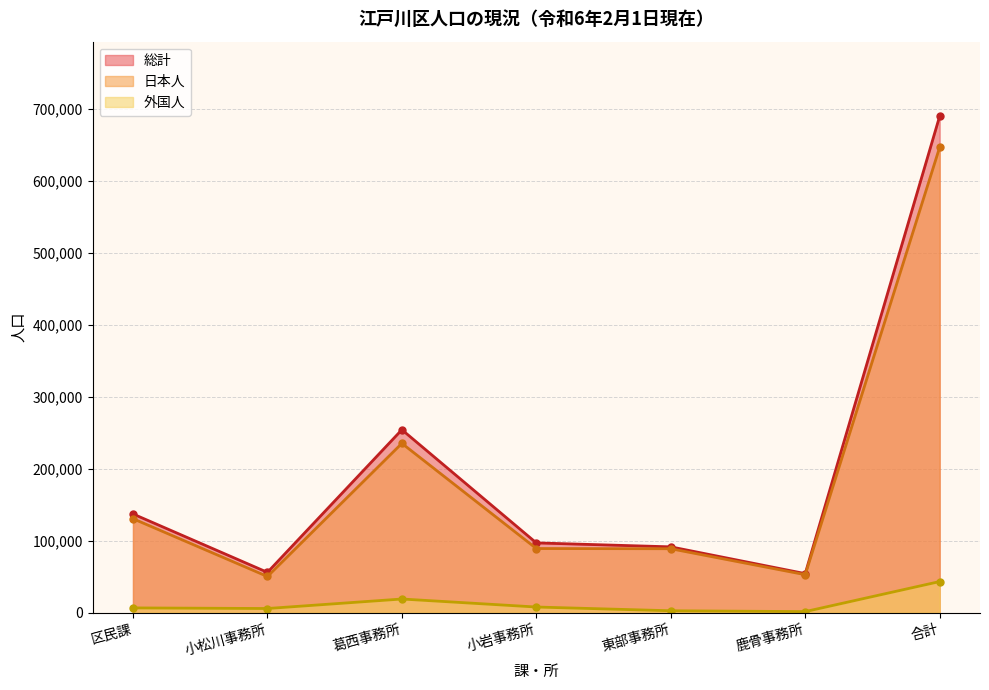

How many lines are shown in the chart?

3